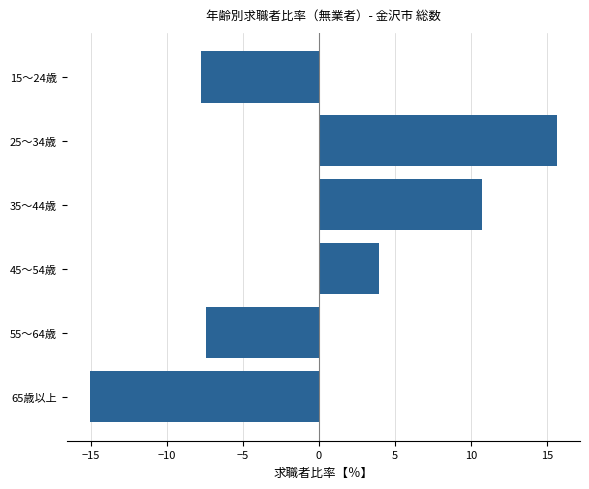

The value at 65歳以上 is -10.3. True or false?

False